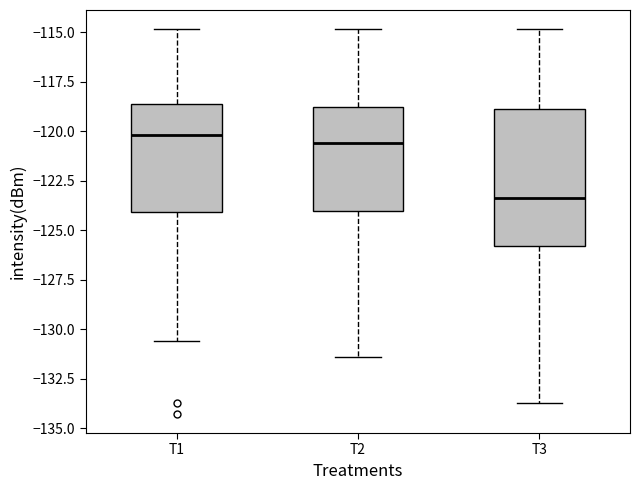

Where is the lower edge of the box for T2 on the y-axis? The values are not printed on the chart, so give them approximately, as read against the axis.

-124.0